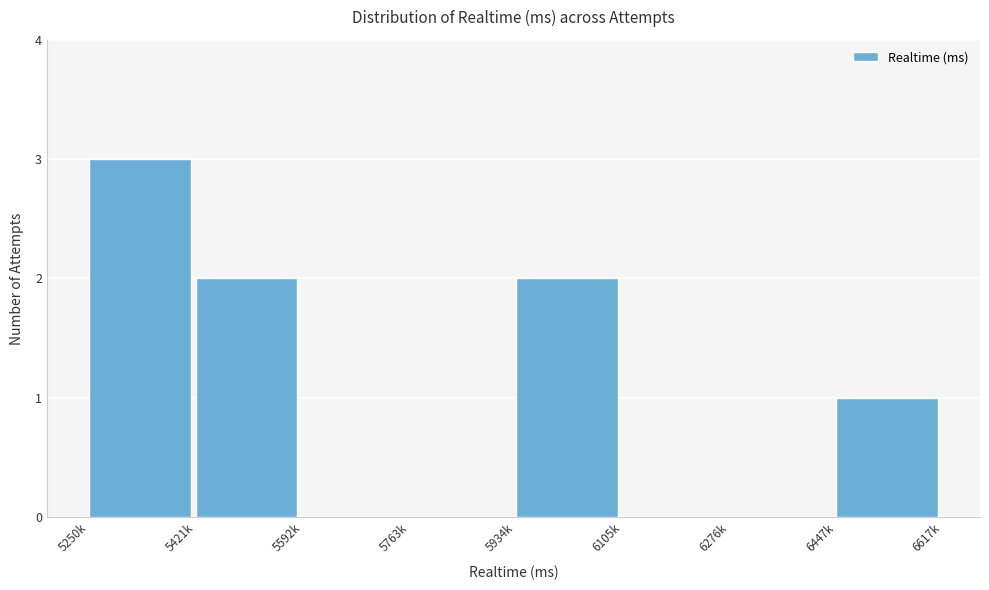

Reading right to left, extract all data points from this chart.

6447k=1	6276k=0	6105k=0	5934k=2	5763k=0	5592k=0	5421k=2	5250k=3